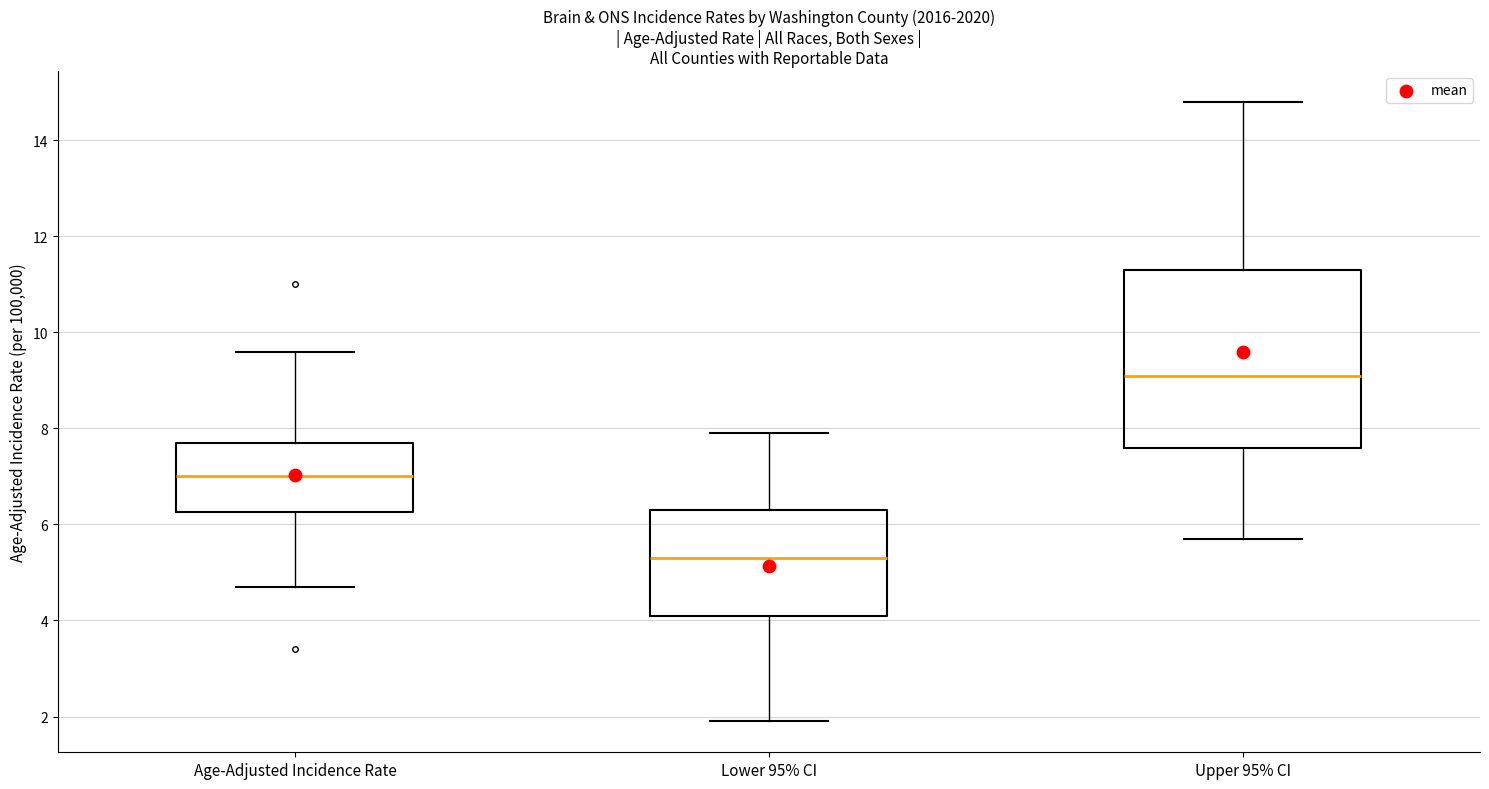

Reading left to right, read every box against the y-axis: the position of its median line, the range the box covers, and the ends of its whiskers. The values are not printed on the chart, so give them approximately, as read against the axis.

Age-Adjusted Incidence Rate: median 7.0, box 6.2 to 7.8, whiskers 4.8 to 9.6
Lower 95% CI: median 5.4, box 4.2 to 6.4, whiskers 2.0 to 8.0
Upper 95% CI: median 9.2, box 7.6 to 11.4, whiskers 5.8 to 14.8